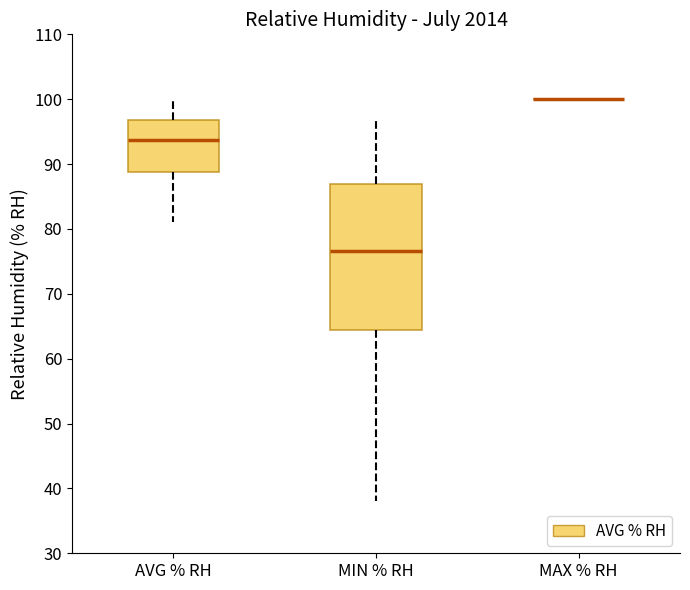

Reading left to right, read every box against the y-axis: the position of its median line, the range the box covers, and the ends of its whiskers. The values are not printed on the chart, so give them approximately, as read against the axis.

AVG % RH: median 94, box 89 to 97, whiskers 81 to 100
MIN % RH: median 77, box 64 to 87, whiskers 38 to 97
MAX % RH: box collapsed to a line at 100, whiskers 100 to 100